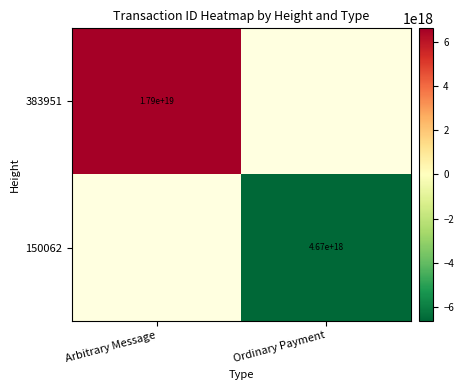

The 383951 series shows 23538036376154685440 at Arbitrary Message. True or false?

False